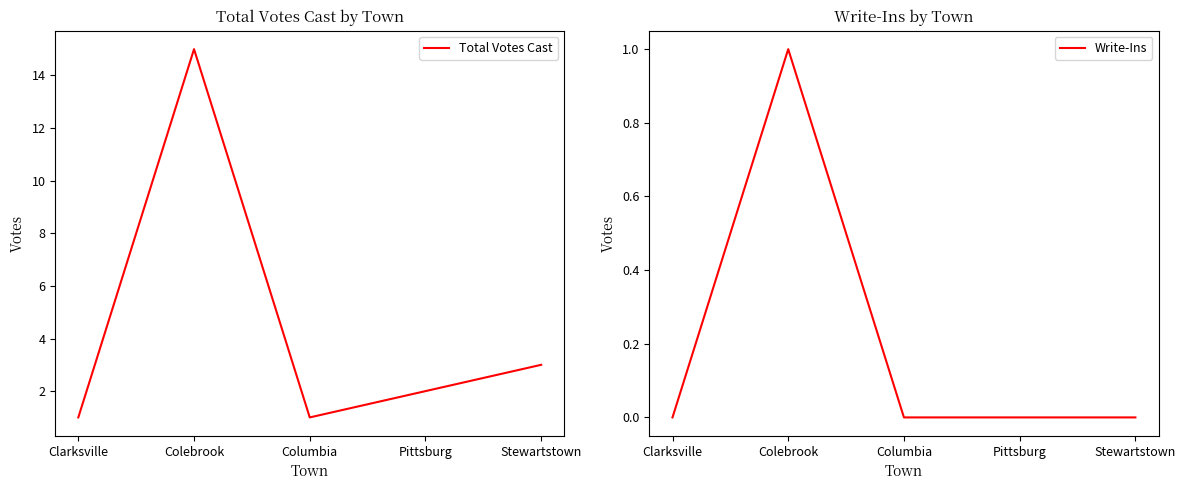

In Write-Ins, how many points are higher than both neighbors (excluding endpoints)?

1